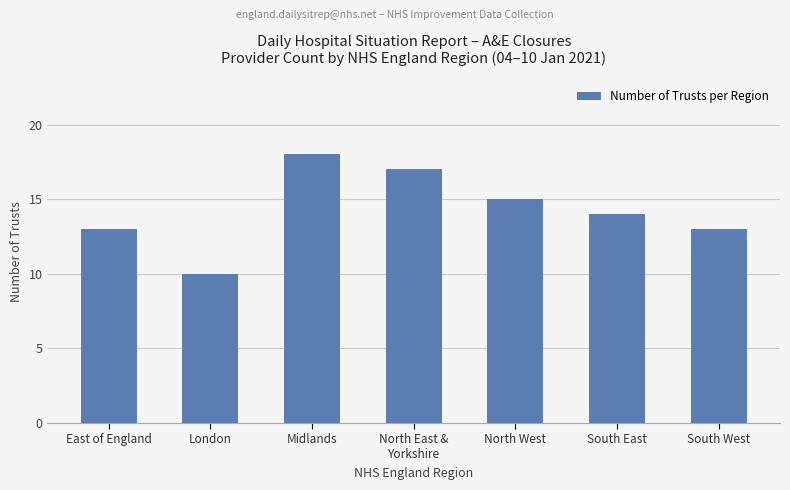

True or false: the data shows 12 at Midlands.

False